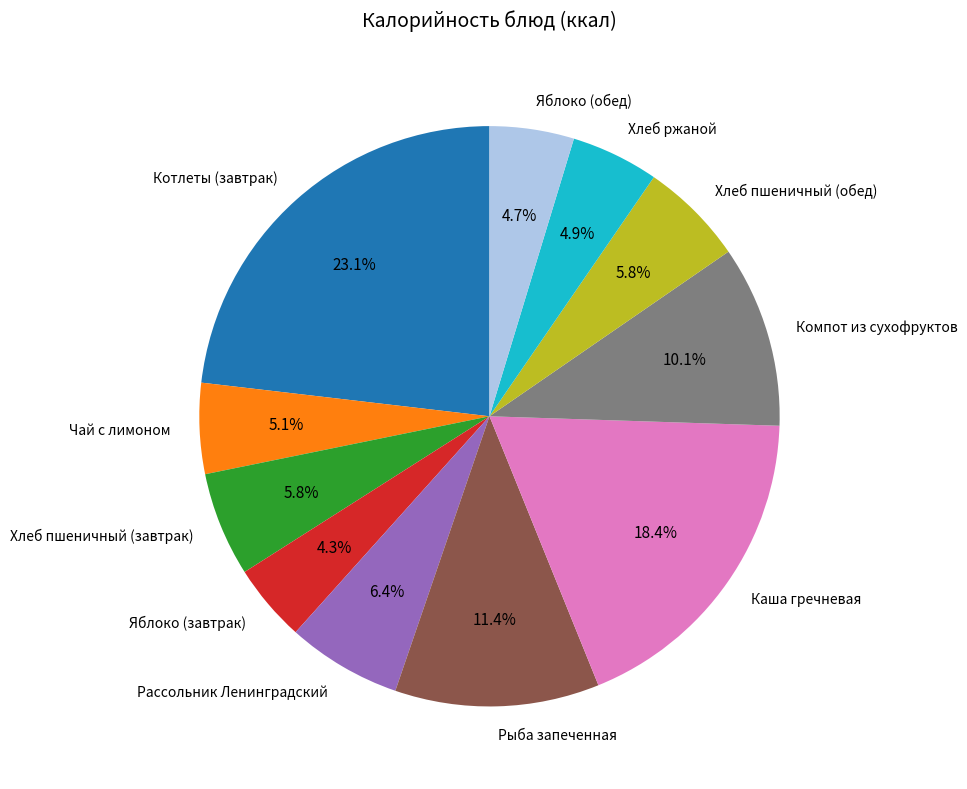

Is it true that Компот из сухофруктов is 4% of the pie?

False